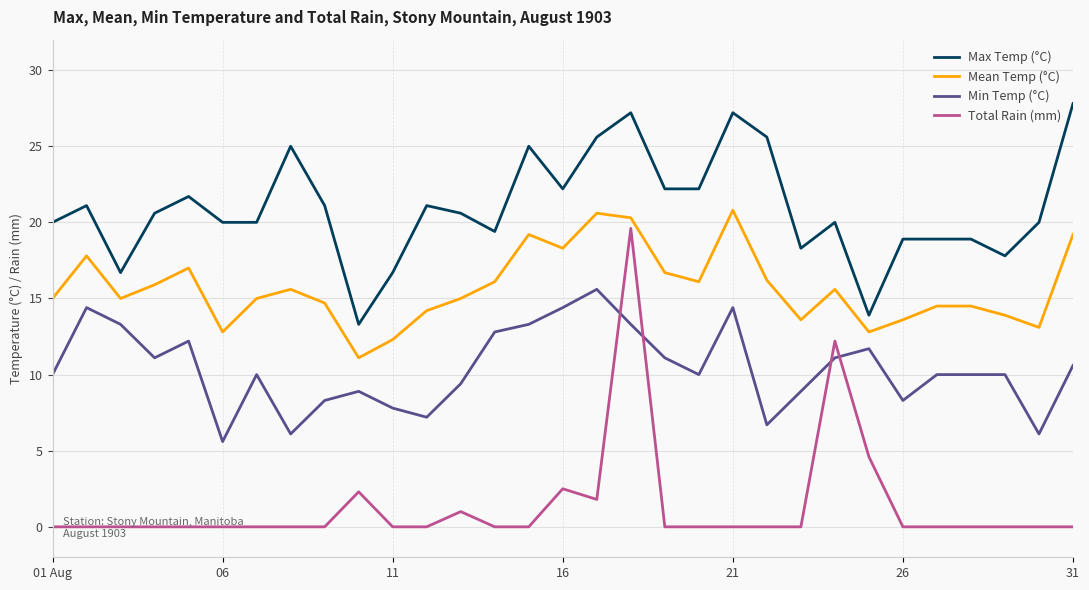

What is the difference between the second highest and second lowest values in the Max Temp (°C) series?

13.3